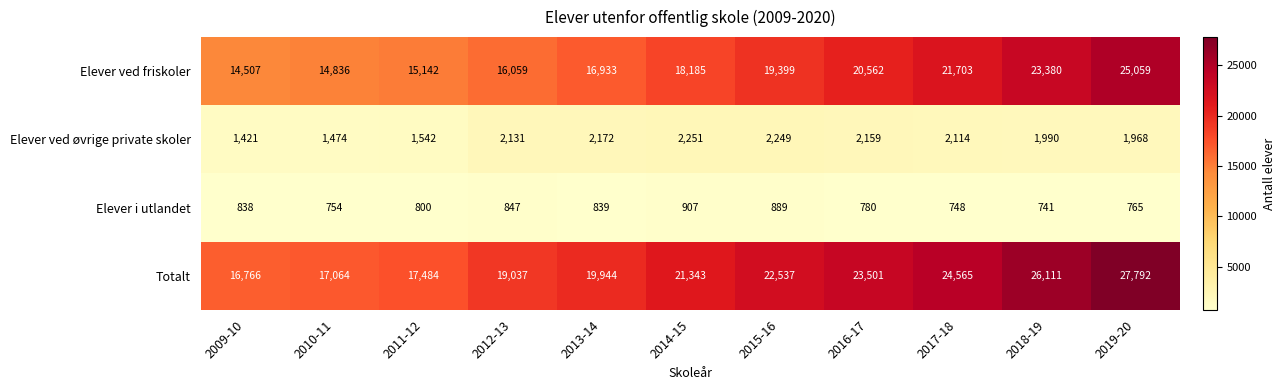

True or false: Elever ved friskoler has a value of 28548 at 2016-17.

False